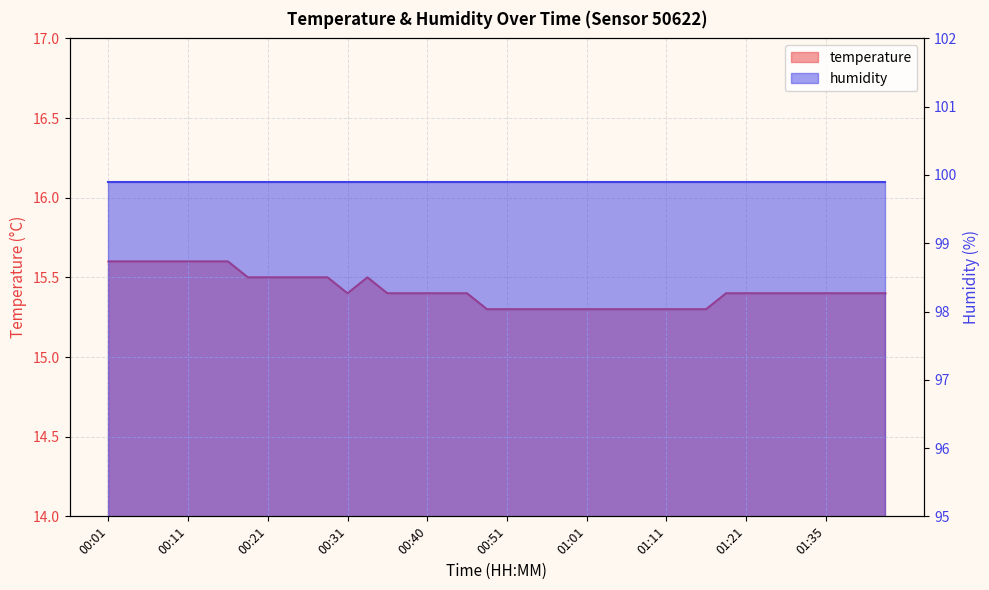

How many interior local valleys (lower than both neighbors) does the data have?

1